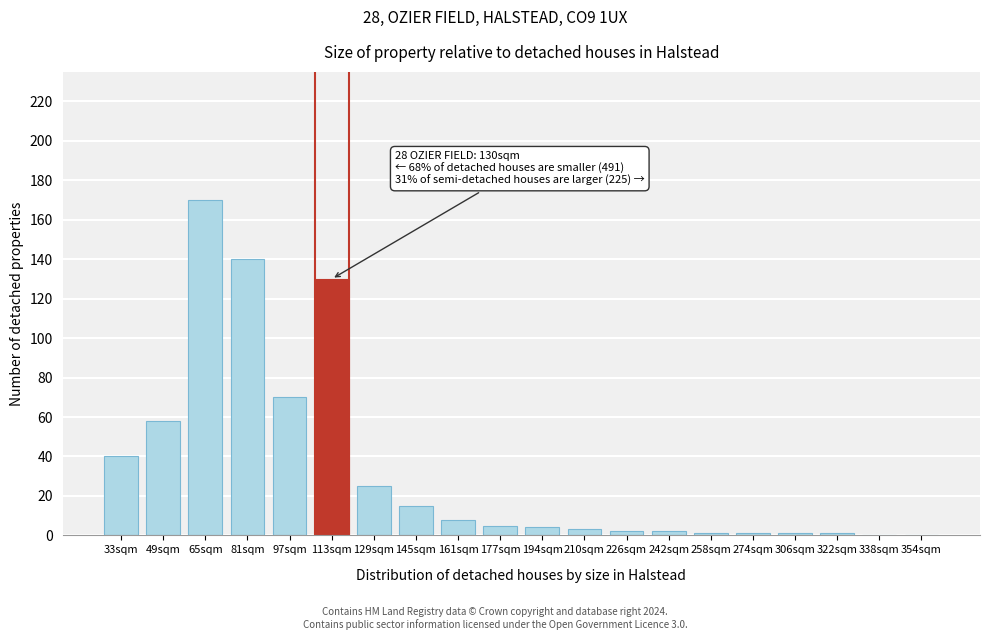

Reading right to left, transcribe all the data shown in this chart.

354sqm=0	338sqm=0	322sqm=1	306sqm=1	274sqm=1	258sqm=1	242sqm=2	226sqm=2	210sqm=3	194sqm=4	177sqm=5	161sqm=8	145sqm=15	129sqm=25	113sqm=130	97sqm=70	81sqm=140	65sqm=170	49sqm=58	33sqm=40